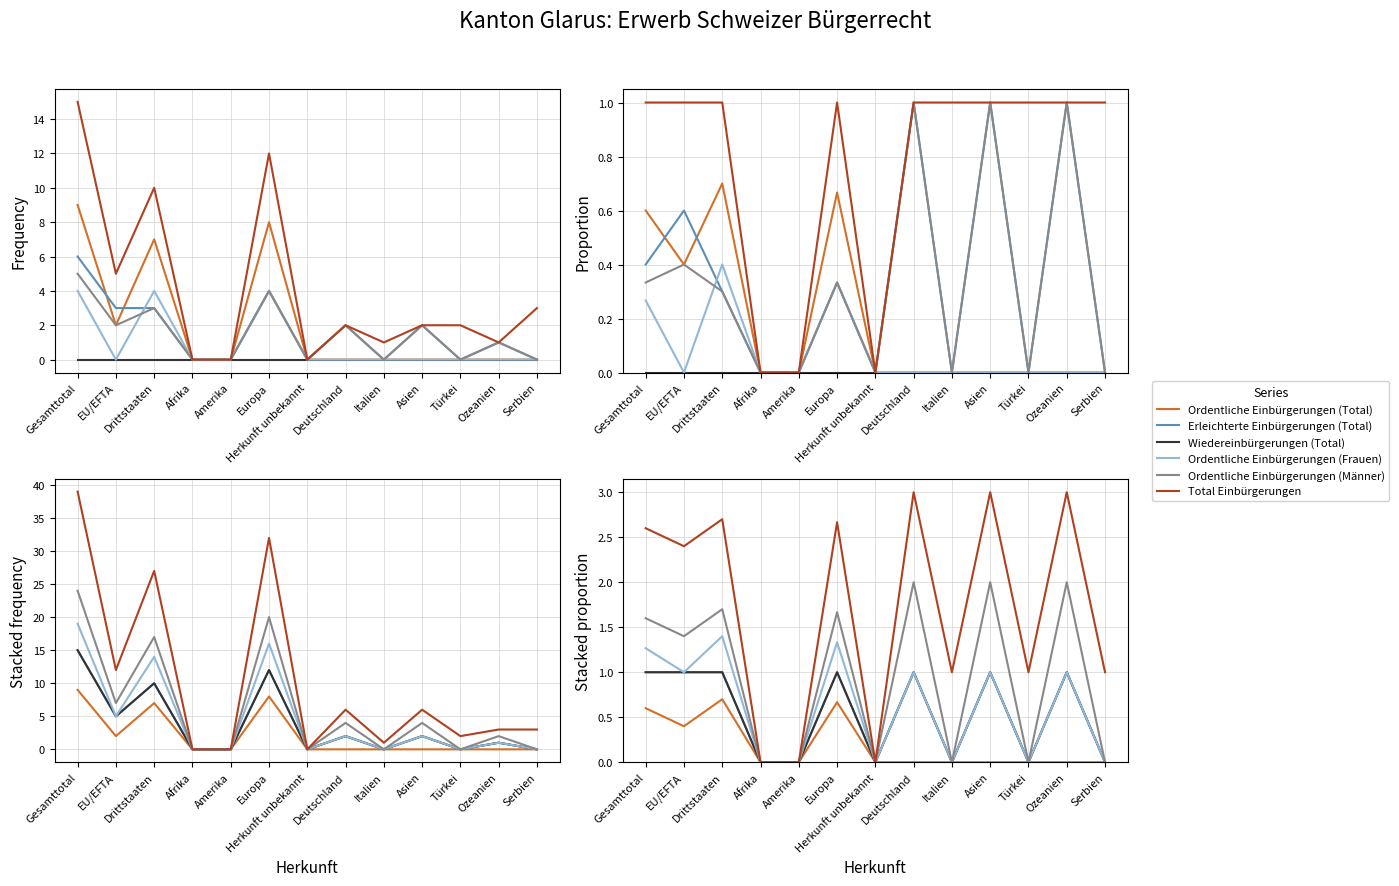

At which label does Total Einbürgerungen reach its minimum?

Afrika